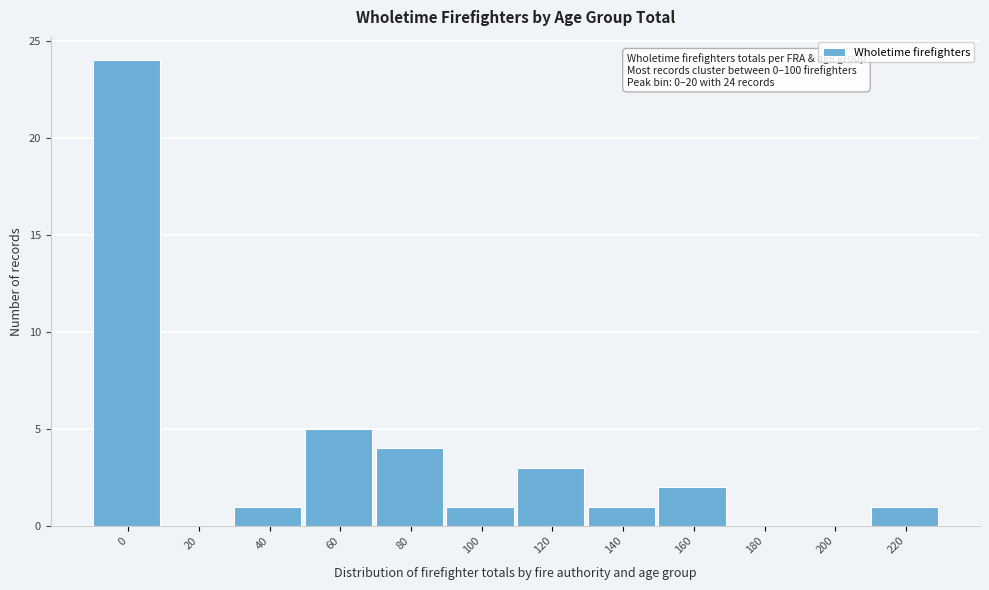

Reading left to right, list all the values displayed in this chart.

0=24	20=0	40=1	60=5	80=4	100=1	120=3	140=1	160=2	180=0	200=0	220=1